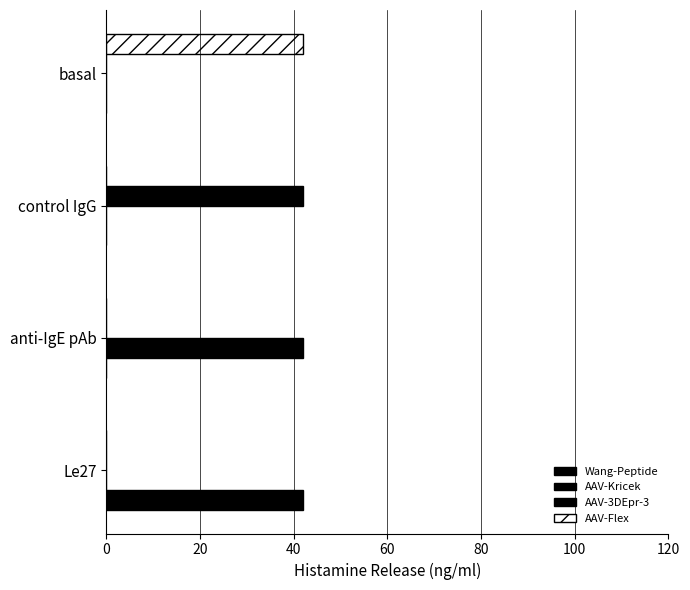

How many series are shown in this chart?

4